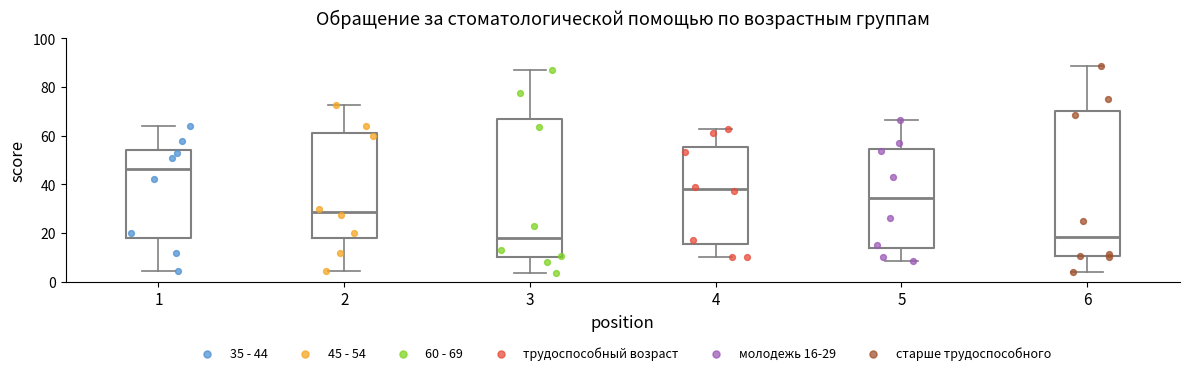

Reading left to right, read every box against the y-axis: the position of its median line, the range the box covers, and the ends of its whiskers. The values are not printed on the chart, so give them approximately, as read against the axis.

1: median 46, box 18 to 54, whiskers 4 to 64
2: median 28, box 18 to 60, whiskers 4 to 72
3: median 18, box 10 to 68, whiskers 4 to 88
4: median 38, box 16 to 56, whiskers 10 to 62
5: median 34, box 14 to 54, whiskers 8 to 66
6: median 18, box 10 to 70, whiskers 4 to 88